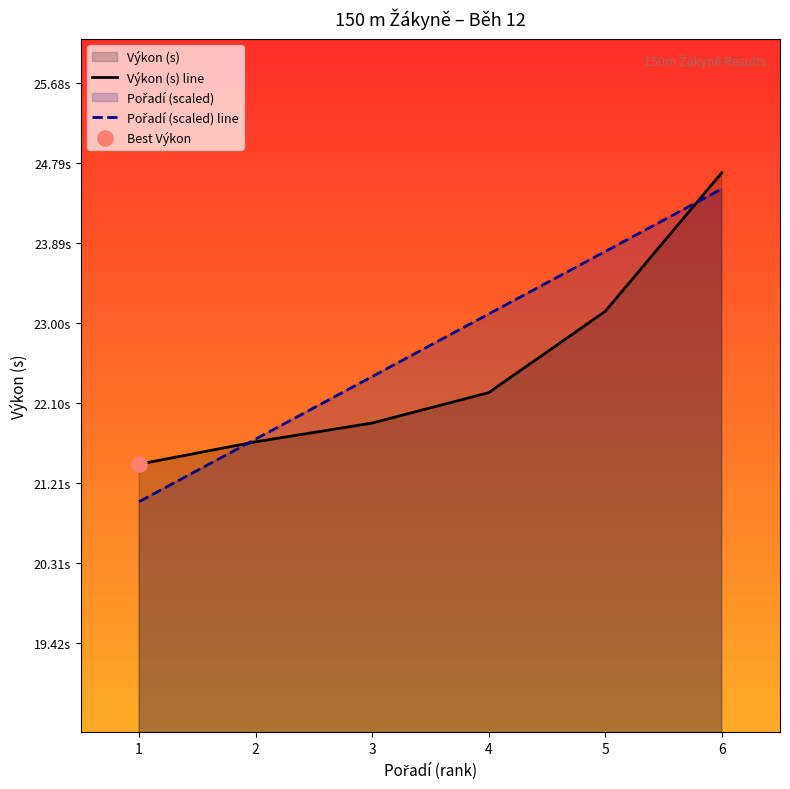

What is the total value across all series at 6?

49.2